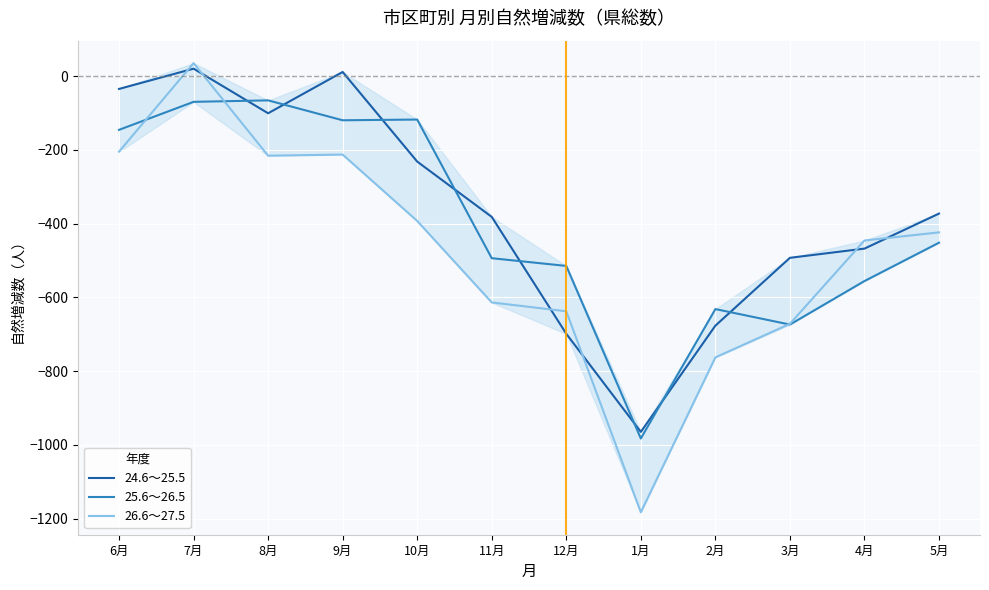

Which series has the widest spread of values?

26.6～27.5